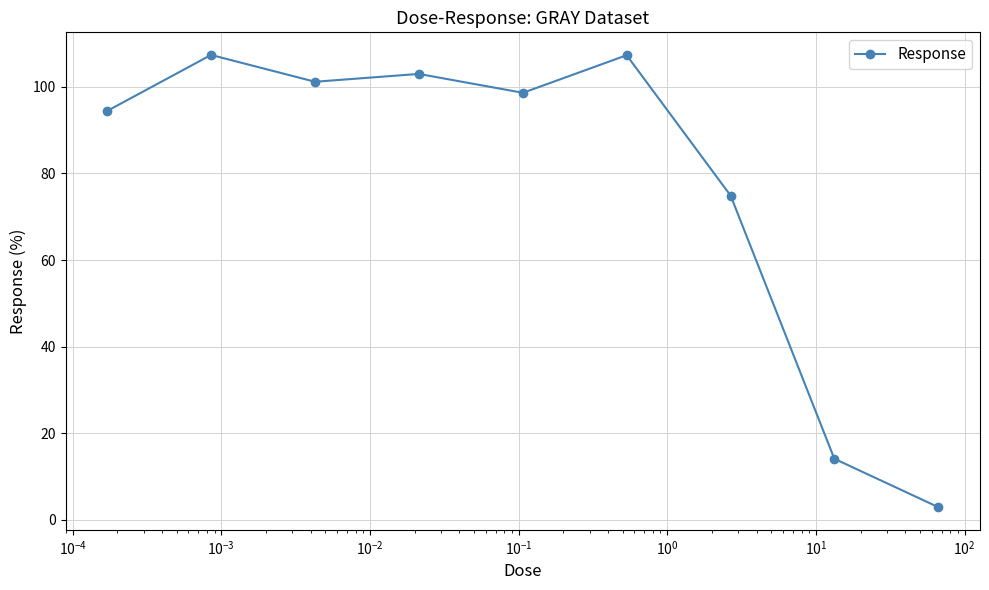

True or false: the data has more than 0 interior local peaks.

True